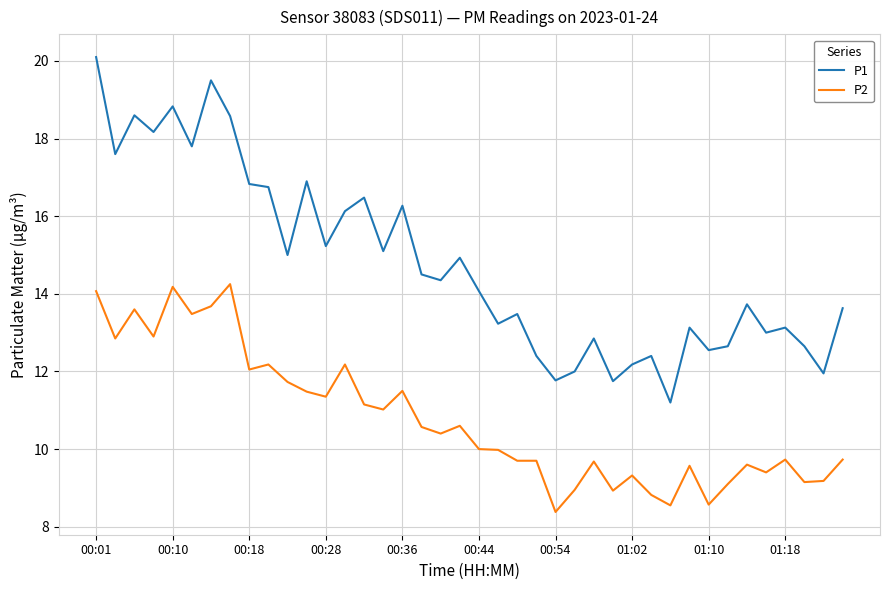

True or false: P2 and P1 intersect in this chart.

False